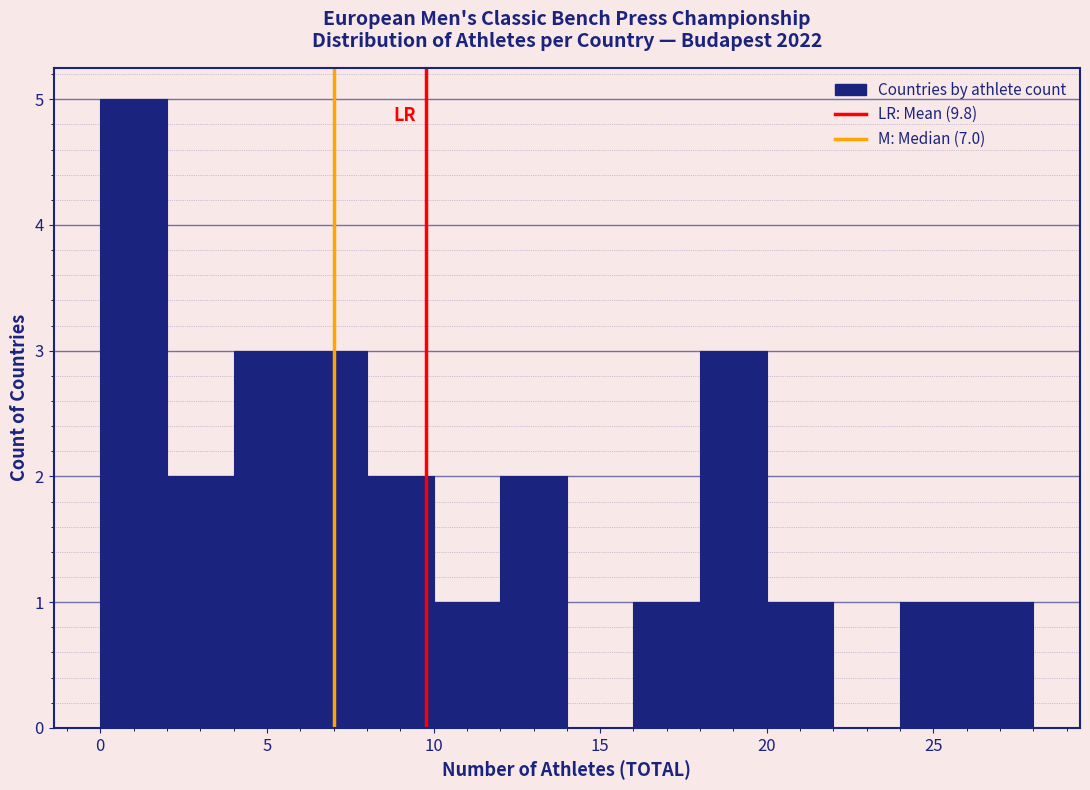

How tall is the bar that spans 20 to 22 on the x-axis? The values are not printed on the chart, so give them approximately, as read against the axis.

1